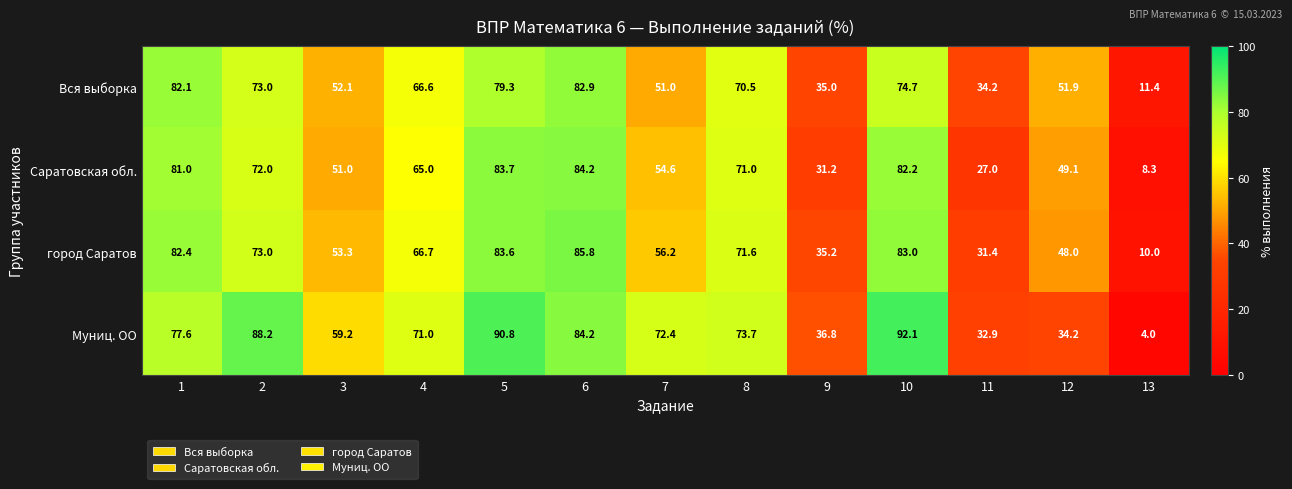

Is it true that Вся выборка equals 34.2 at 11?

True